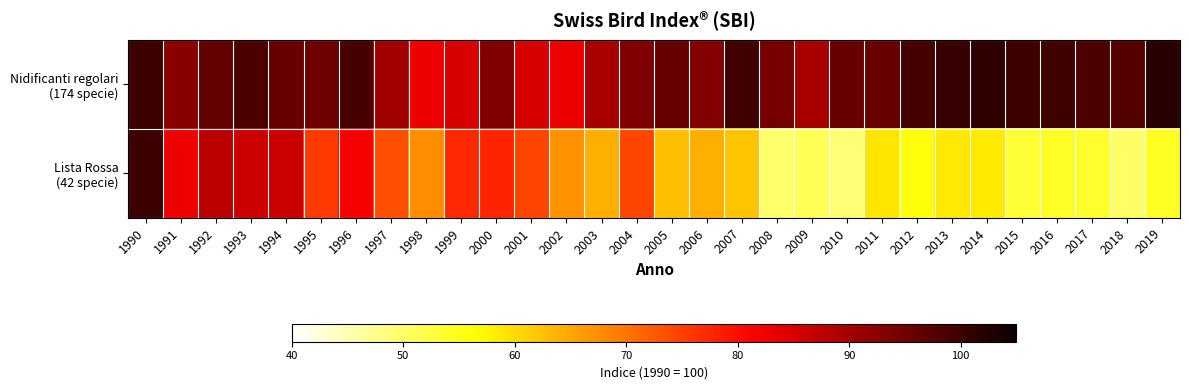

What is the minimum value shown in the chart?

48.9